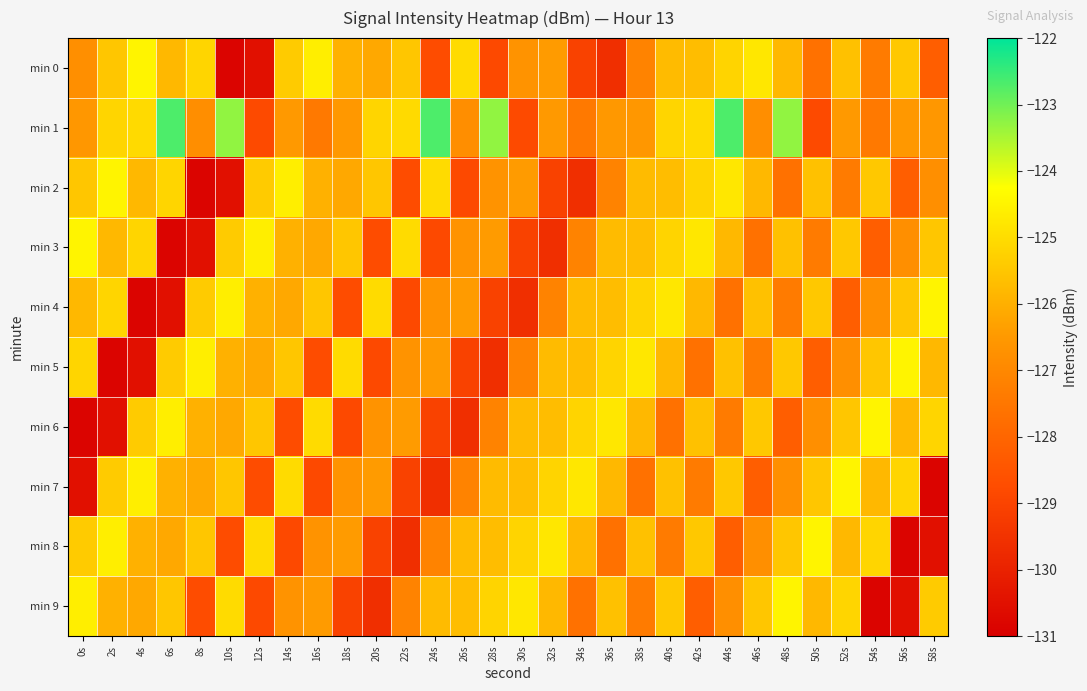

Which series has the largest total across all categories?

min 1